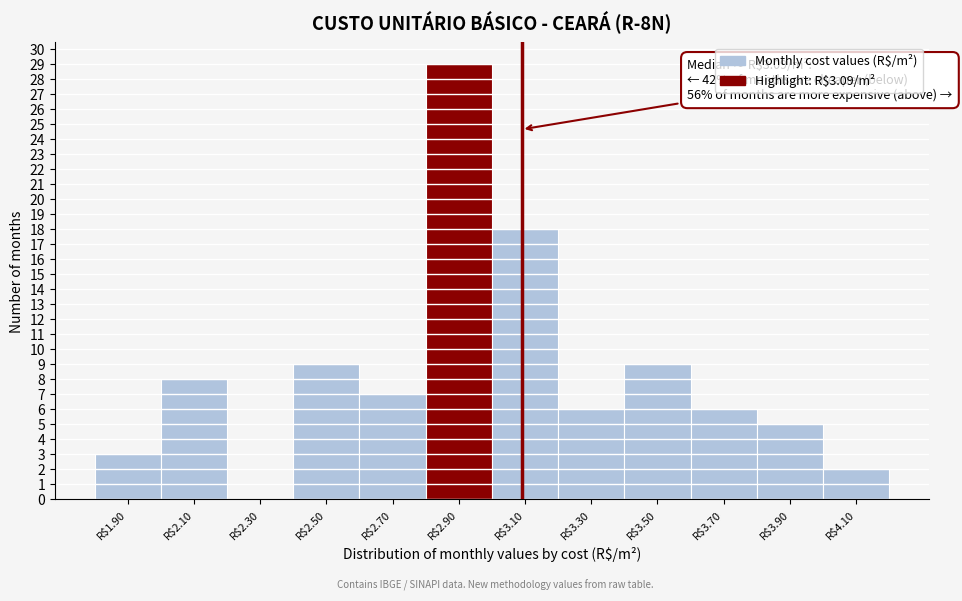

What is the sum of all values?

102